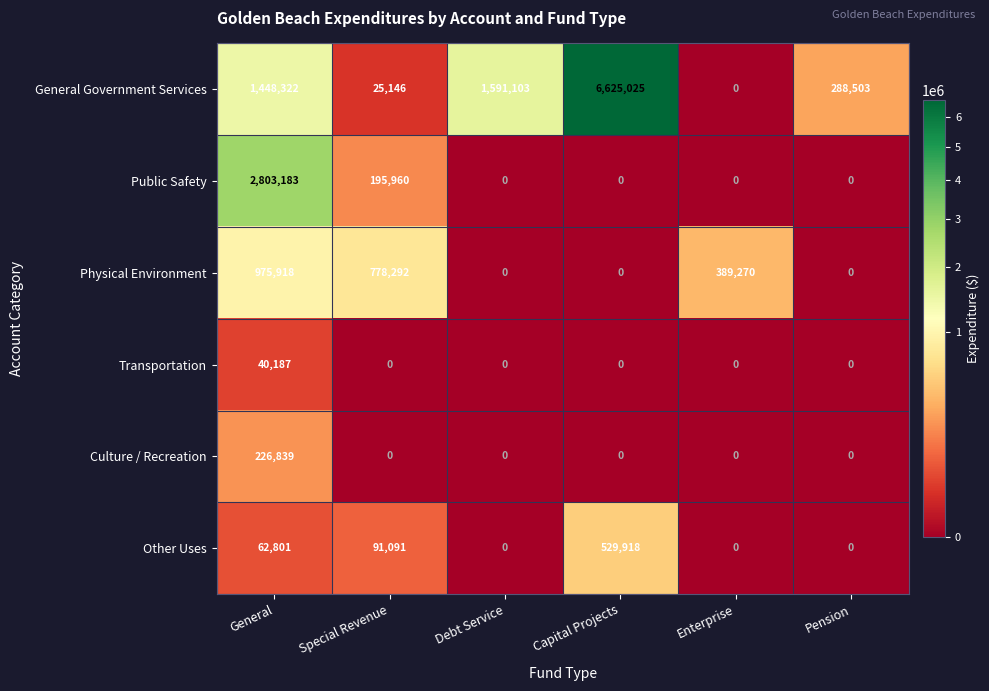

Rank the series by their maximum value, from lowest to highest.

Transportation, Culture / Recreation, Other Uses, Physical Environment, Public Safety, General Government Services